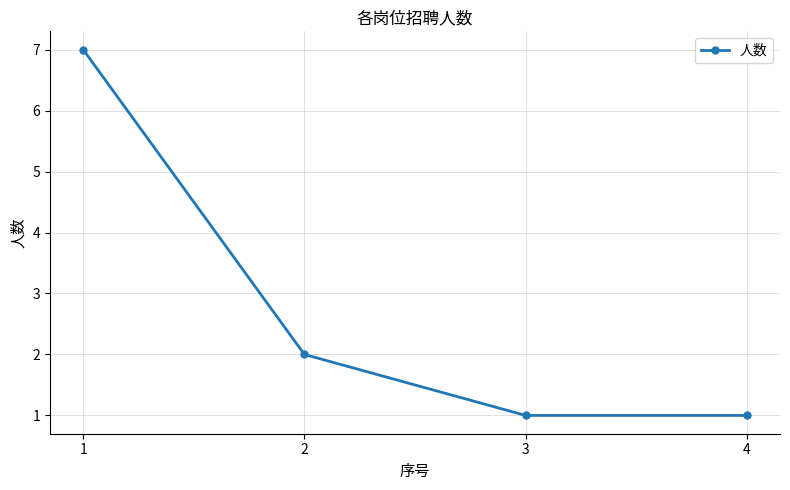

What is the average value?

3